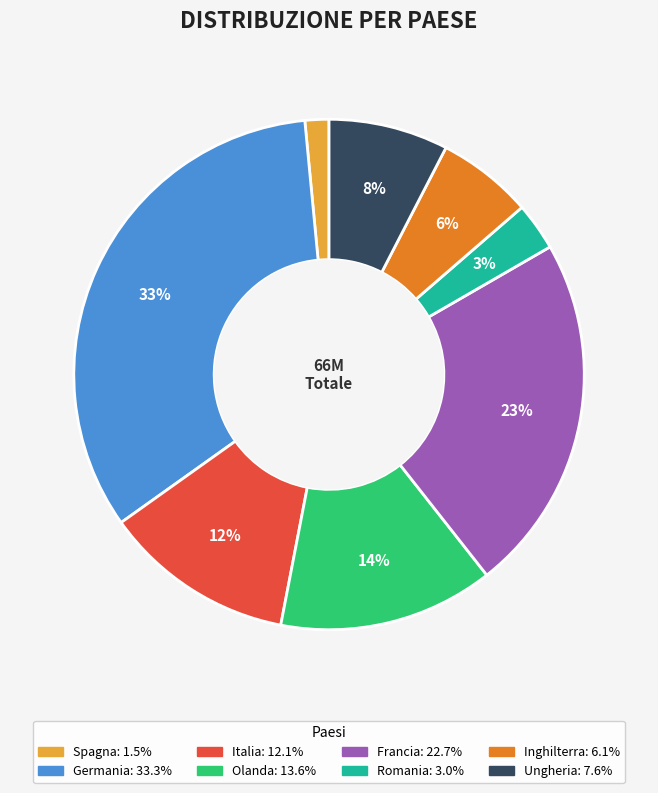

True or false: Italia accounts for 2% of the total.

False